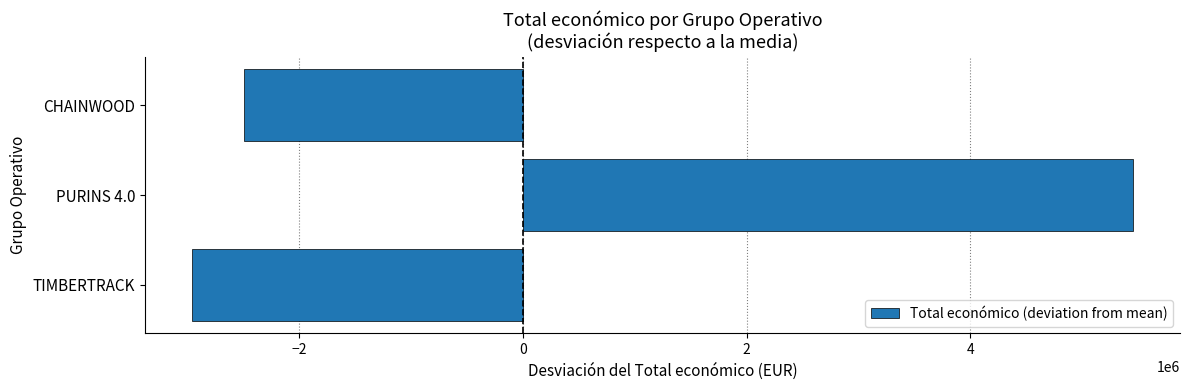

What is the sum of the values at TIMBERTRACK and PURINS 4.0?

2494191.3